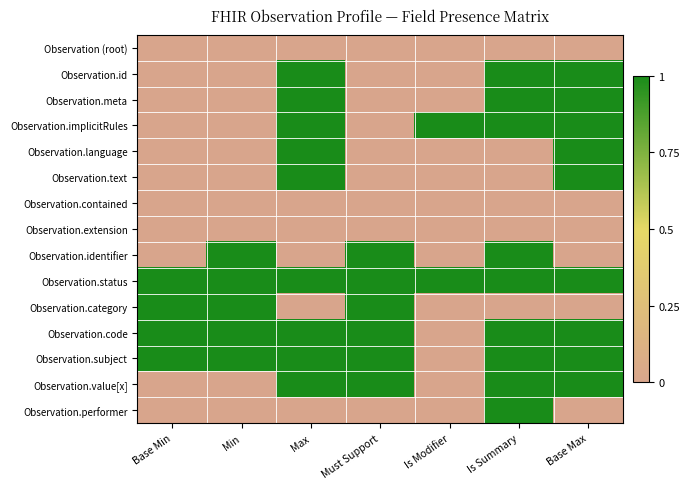

Reading left to right, what are all the values shown in this chart?

Observation (root): Base Min=0	Min=0	Max=0	Must Support=0	Is Modifier=0	Is Summary=0	Base Max=0
Observation.id: Base Min=0	Min=0	Max=1	Must Support=0	Is Modifier=0	Is Summary=1	Base Max=1
Observation.meta: Base Min=0	Min=0	Max=1	Must Support=0	Is Modifier=0	Is Summary=1	Base Max=1
Observation.implicitRules: Base Min=0	Min=0	Max=1	Must Support=0	Is Modifier=1	Is Summary=1	Base Max=1
Observation.language: Base Min=0	Min=0	Max=1	Must Support=0	Is Modifier=0	Is Summary=0	Base Max=1
Observation.text: Base Min=0	Min=0	Max=1	Must Support=0	Is Modifier=0	Is Summary=0	Base Max=1
Observation.contained: Base Min=0	Min=0	Max=0	Must Support=0	Is Modifier=0	Is Summary=0	Base Max=0
Observation.extension: Base Min=0	Min=0	Max=0	Must Support=0	Is Modifier=0	Is Summary=0	Base Max=0
Observation.identifier: Base Min=0	Min=1	Max=0	Must Support=1	Is Modifier=0	Is Summary=1	Base Max=0
Observation.status: Base Min=1	Min=1	Max=1	Must Support=1	Is Modifier=1	Is Summary=1	Base Max=1
Observation.category: Base Min=1	Min=1	Max=0	Must Support=1	Is Modifier=0	Is Summary=0	Base Max=0
Observation.code: Base Min=1	Min=1	Max=1	Must Support=1	Is Modifier=0	Is Summary=1	Base Max=1
Observation.subject: Base Min=1	Min=1	Max=1	Must Support=1	Is Modifier=0	Is Summary=1	Base Max=1
Observation.value[x]: Base Min=0	Min=0	Max=1	Must Support=1	Is Modifier=0	Is Summary=1	Base Max=1
Observation.performer: Base Min=0	Min=0	Max=0	Must Support=0	Is Modifier=0	Is Summary=1	Base Max=0